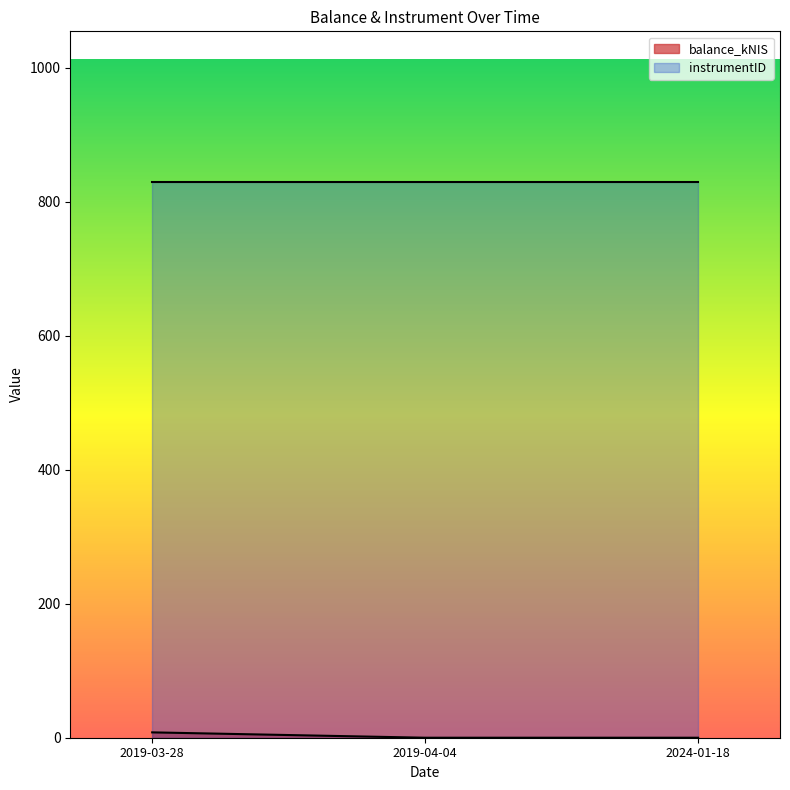

The chart shows a value of 11.4 at 2019-03-28. True or false?

False